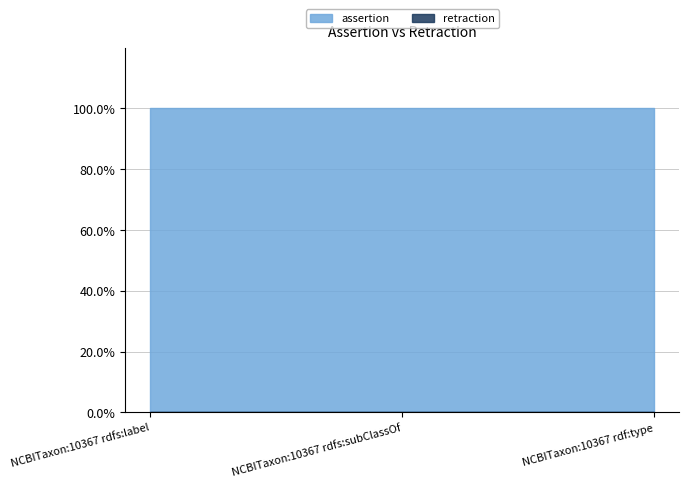

Does the chart have visible grid lines?

Yes